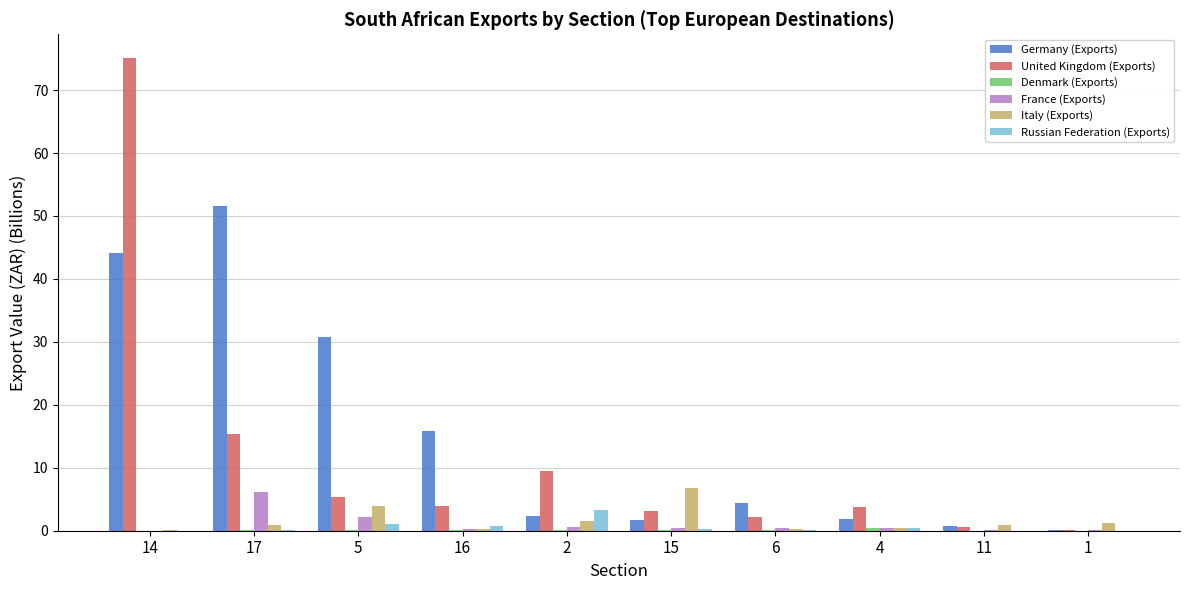

The United Kingdom (Exports) series shows 5.4 at 5. True or false?

True